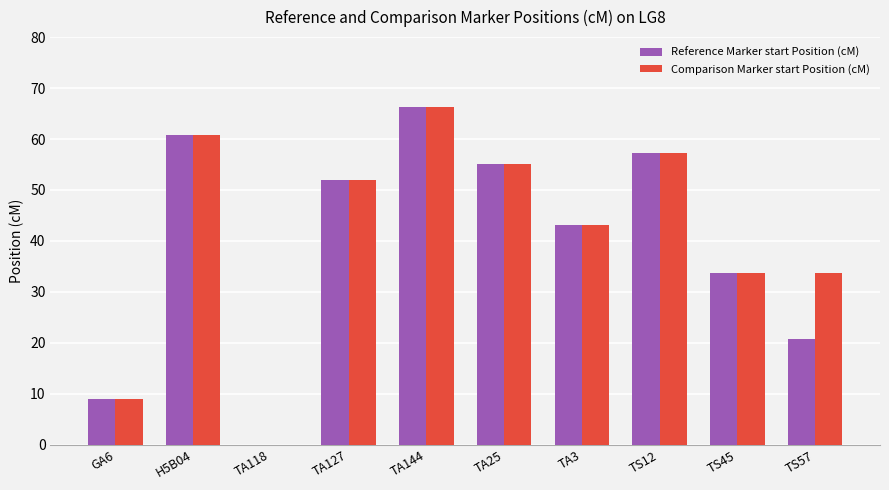

Reading left to right, list all the values displayed in this chart.

Reference Marker start Position (cM): GA6=8.9	H5B04=60.7	TA118=0.0	TA127=51.9	TA144=66.3	TA25=55.1	TA3=43.2	TS12=57.3	TS45=33.7	TS57=20.8
Comparison Marker start Position (cM): GA6=8.9	H5B04=60.7	TA118=0.0	TA127=51.9	TA144=66.3	TA25=55.1	TA3=43.2	TS12=57.3	TS45=33.7	TS57=33.7